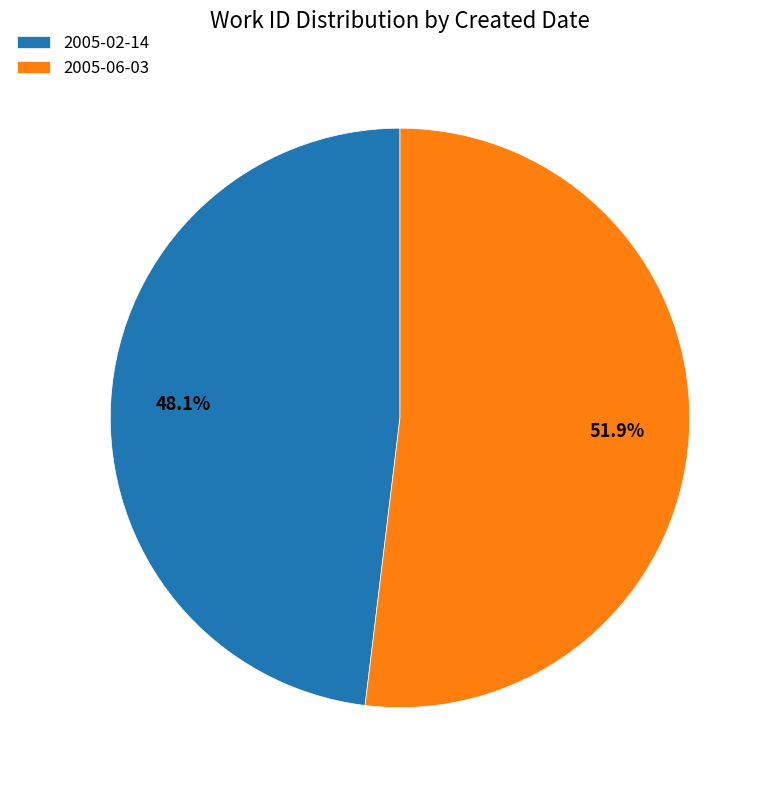

Do 2005-06-03 and 2005-02-14 together represent more than half of the pie?

Yes